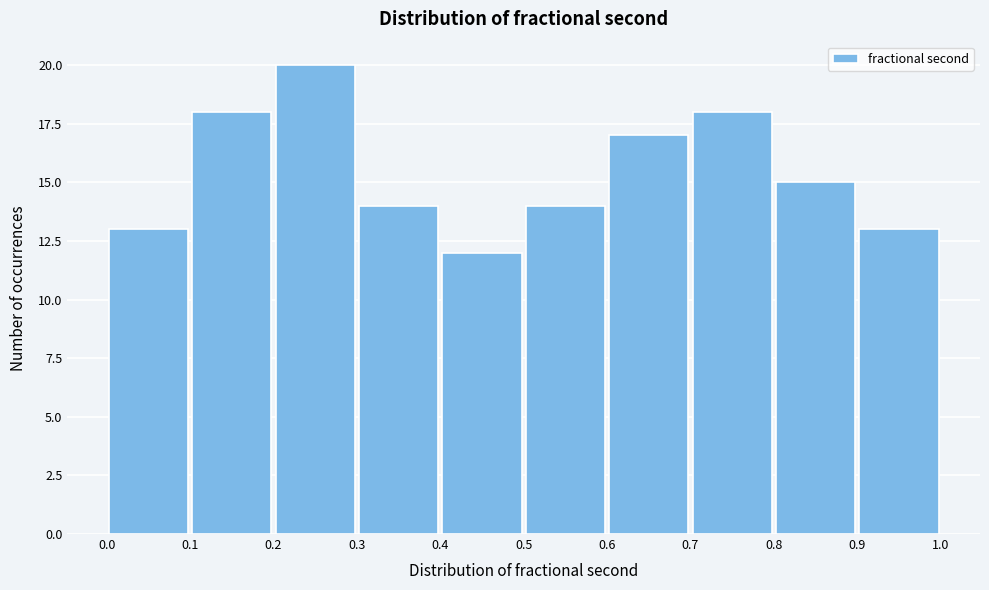

Which range on the x-axis has the tallest bar?

0.2 to 0.3